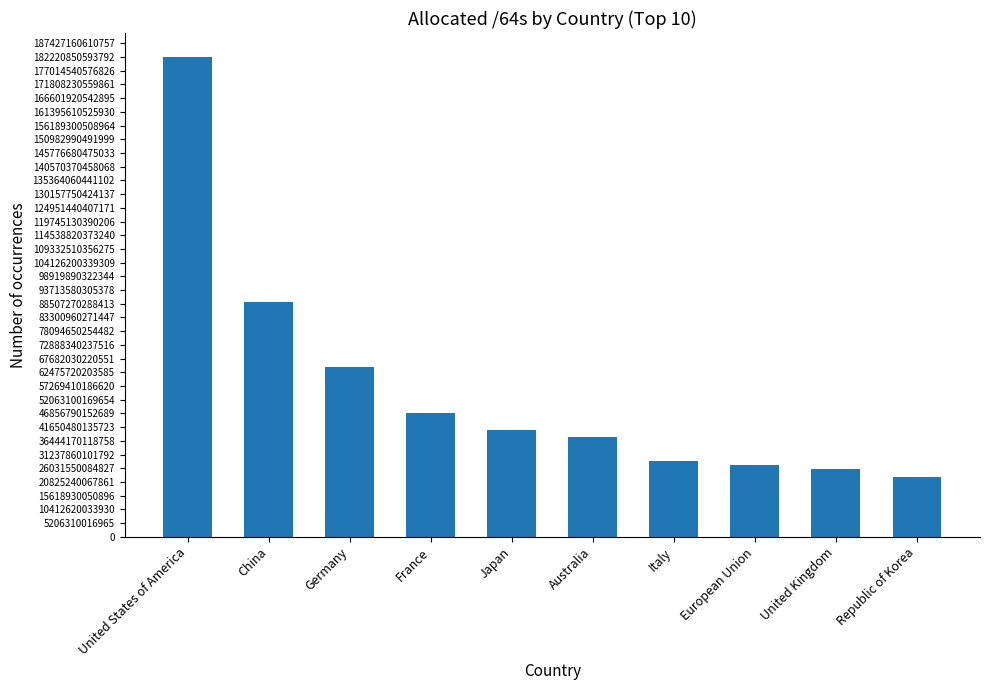

The chart shows a value of 182220850593792 at United States of America. True or false?

True